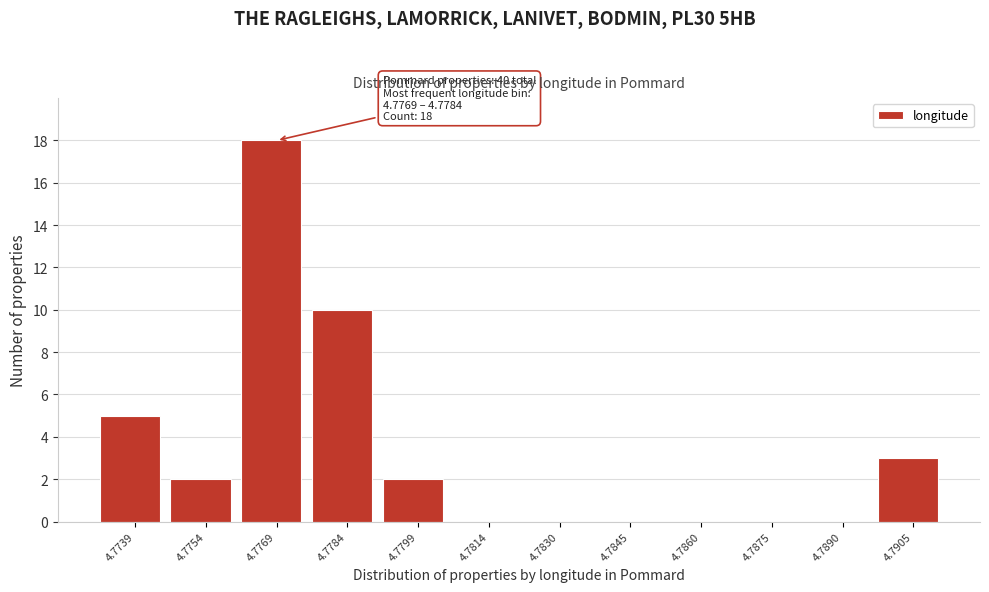

Reading right to left, extract all data points from this chart.

4.7905=3	4.7890=0	4.7875=0	4.7860=0	4.7845=0	4.7830=0	4.7814=0	4.7799=2	4.7784=10	4.7769=18	4.7754=2	4.7739=5